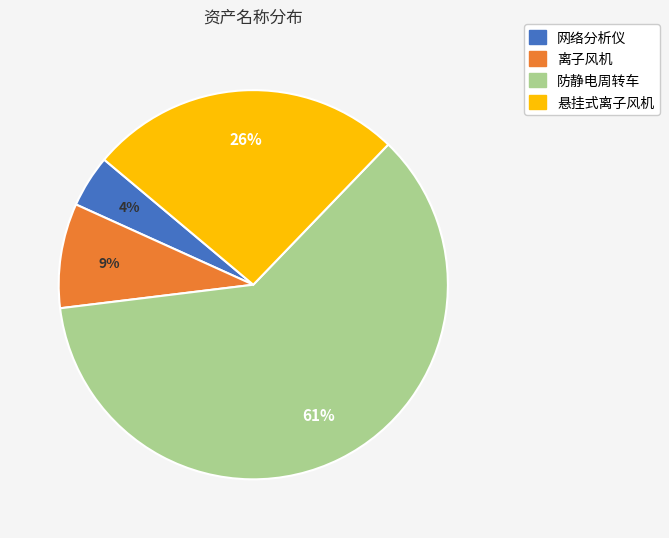

Rank the categories by value from highest to lowest.

防静电周转车, 悬挂式离子风机, 离子风机, 网络分析仪